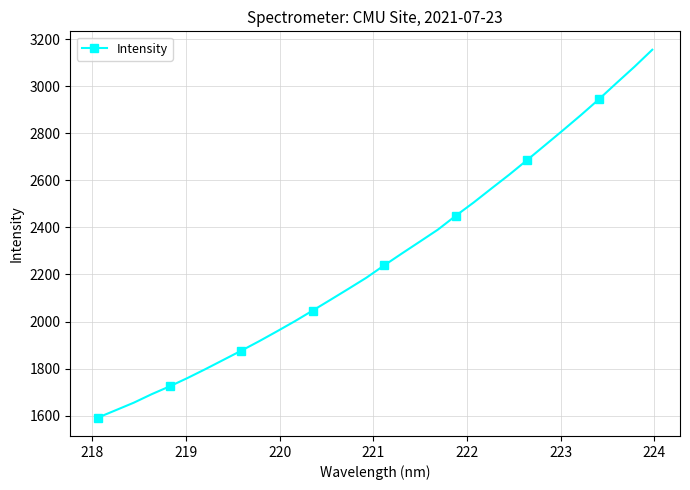

Reading left to right, list all the values displayed in this chart.

1591.9	1623.4	1655.1	1691.3	1724.3	1759.9	1797.6	1836.7	1875.9	1916.1	1958.2	2001.2	2046.7	2092.6	2139.0	2186.1	2238.8	2289.7	2339.9	2390.4	2449.3	2505.6	2565.4	2624.4	2686.4	2749.4	2812.6	2876.8	2943.4	3013.4	3082.2	3154.7